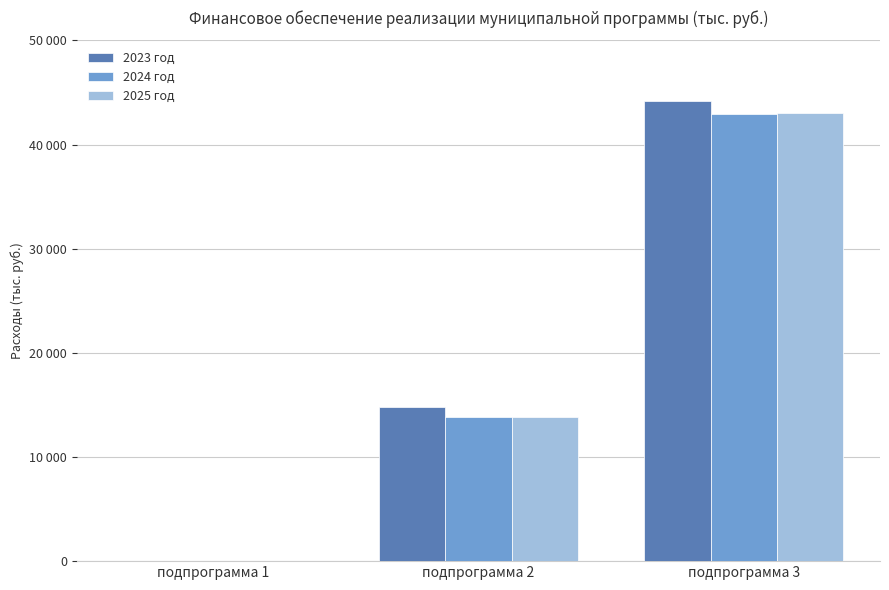

What is the spread (max minus min) of values at подпрограмма 3?

1328.8